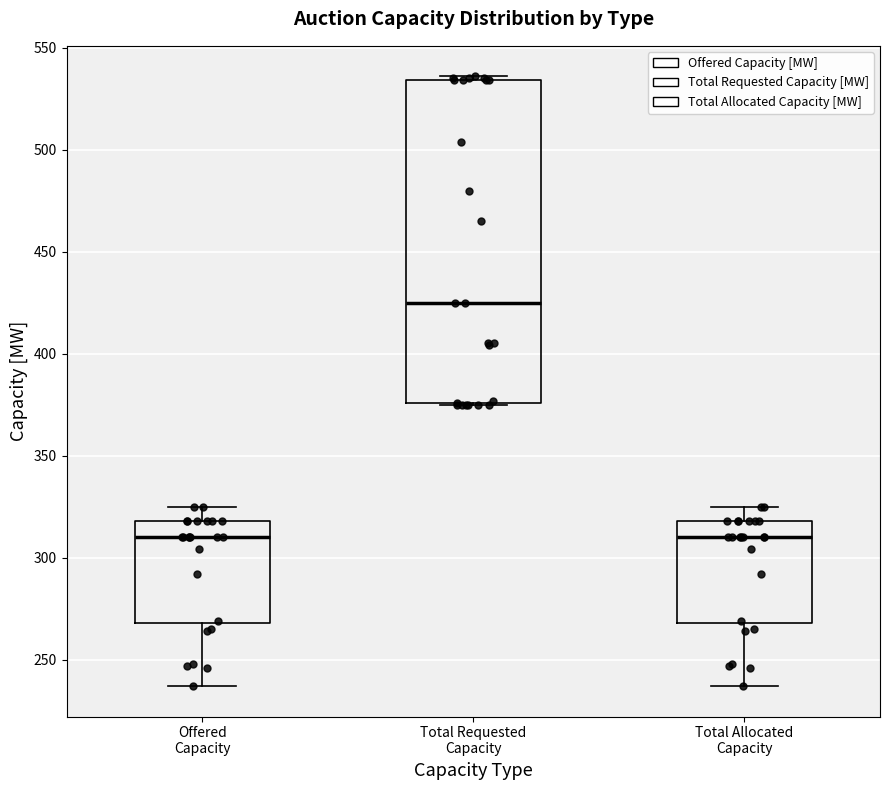

Reading left to right, read every box against the y-axis: the position of its median line, the range the box covers, and the ends of its whiskers. The values are not printed on the chart, so give them approximately, as read against the axis.

Offered Capacity: median 310, box 270 to 320, whiskers 235 to 325
Total Requested Capacity: median 425, box 375 to 535, whiskers 375 to 535 (just above the box's upper edge)
Total Allocated Capacity: median 310, box 270 to 320, whiskers 235 to 325